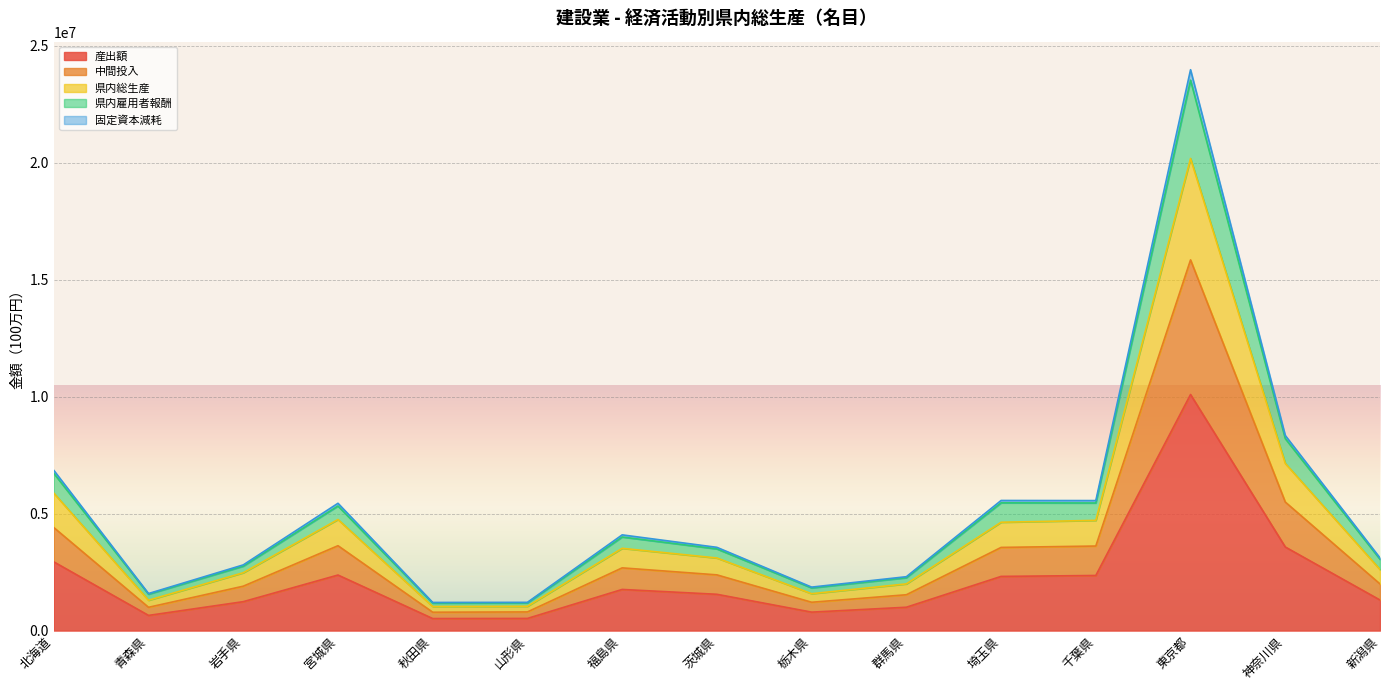

Which category has the highest value in the 産出額 series?

東京都